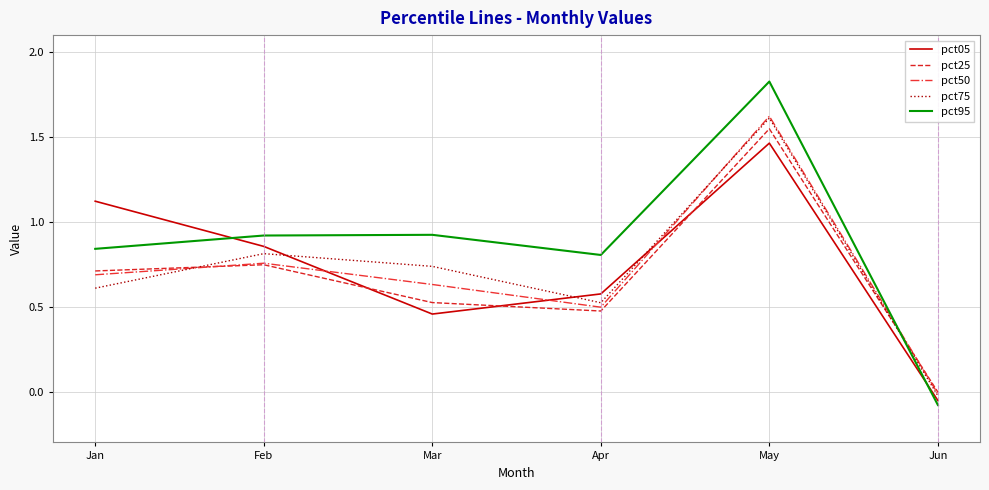

At which category is the sum across all series the highest?

May